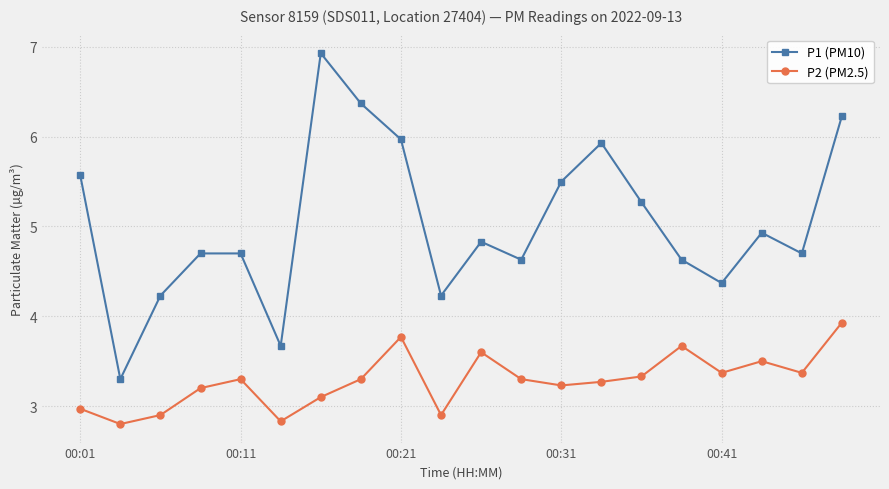

What is the sum of all P1 (PM10) values?

100.7